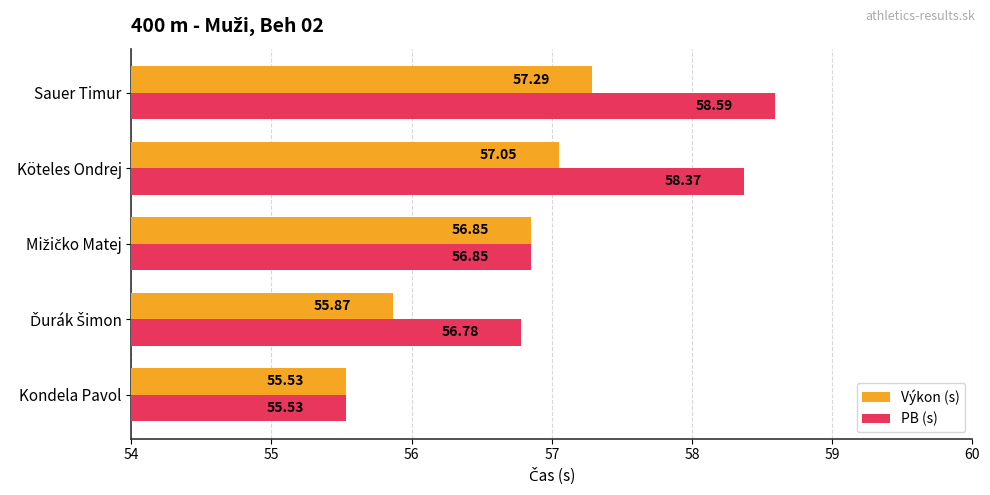

At which category is the sum across all series the highest?

Sauer Timur